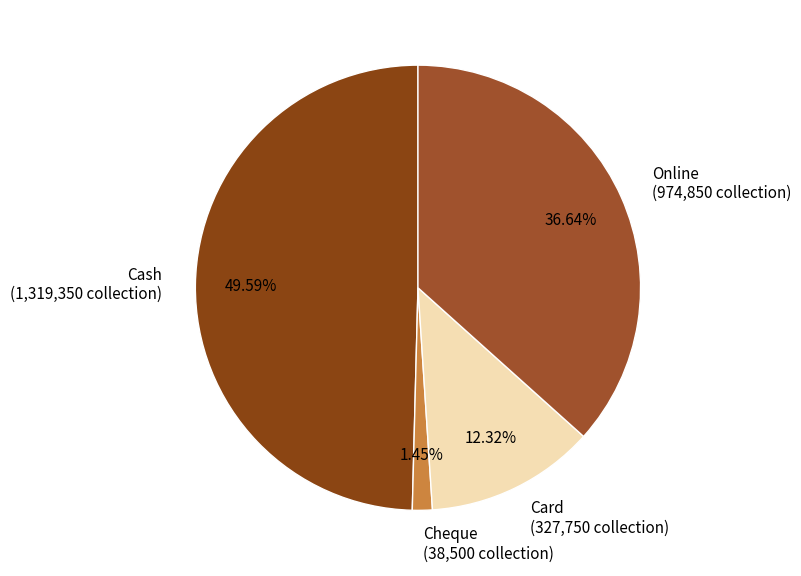

Which has a higher value, Card or Cheque?

Card